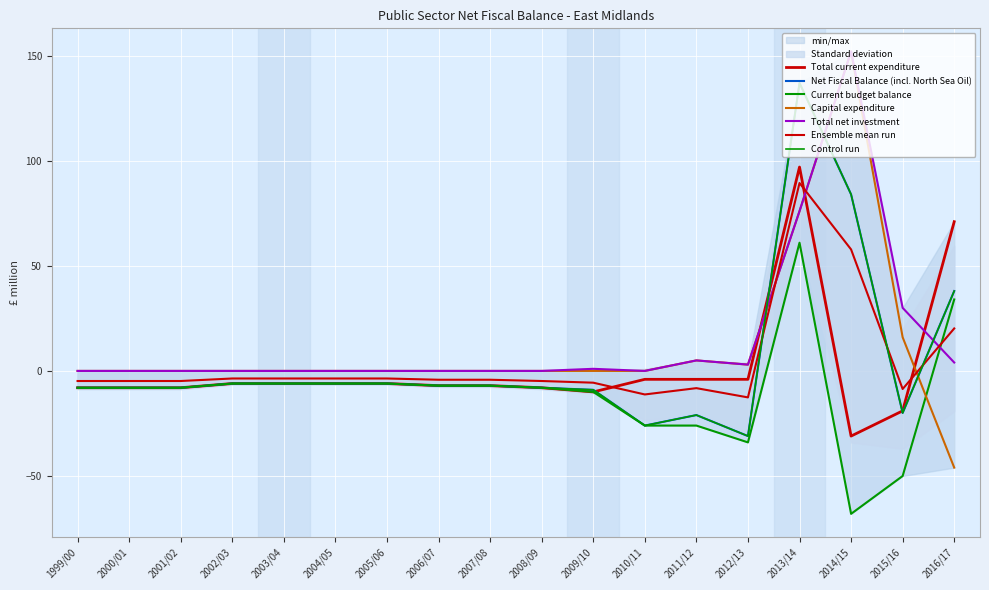

What is the average value of the Current budget balance series?

-10